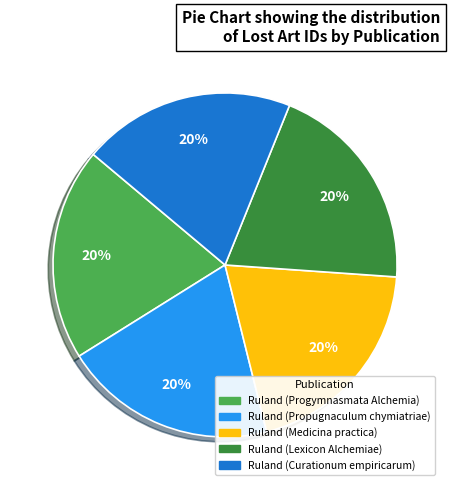

Count the number of slices in the pie.

5